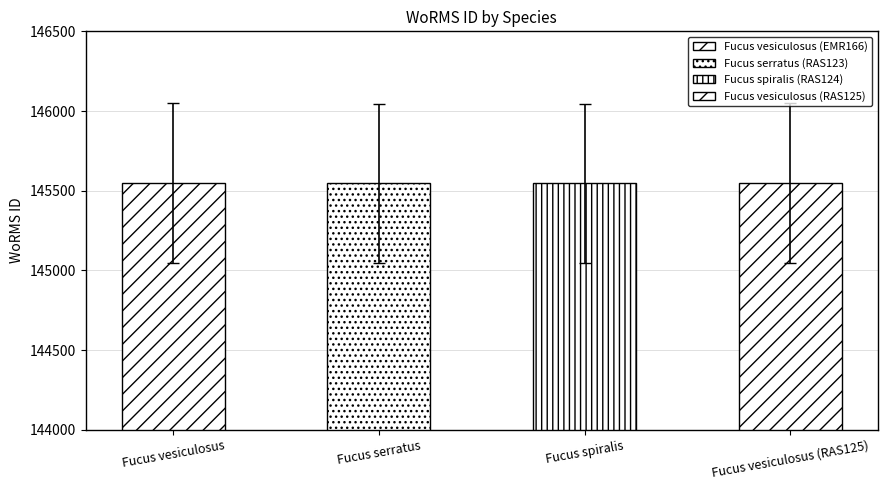

What is the ratio of the value at Fucus vesiculosus (RAS125) to the value at Fucus vesiculosus?

1.0